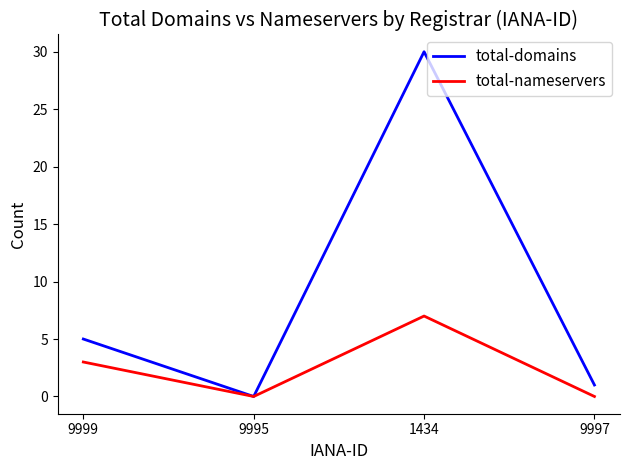

Reading left to right, list all the values displayed in this chart.

total-domains: 9999=5	9995=0	1434=30	9997=1
total-nameservers: 9999=3	9995=0	1434=7	9997=0